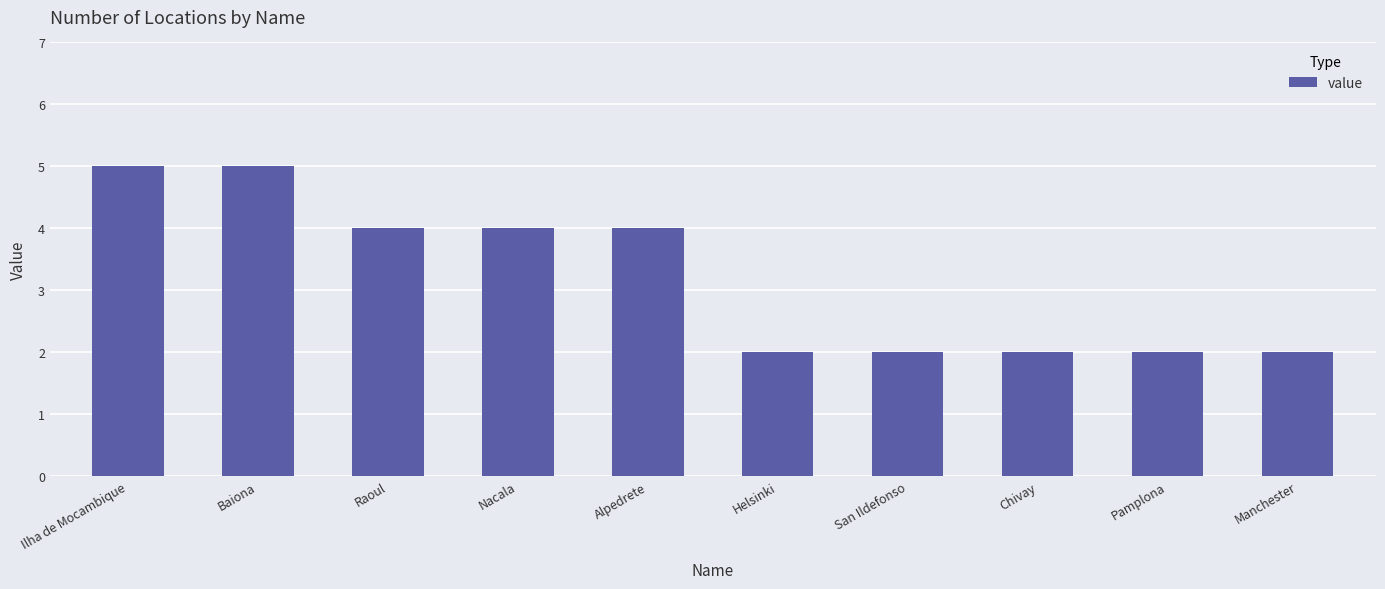

What is the difference between the maximum and second lowest values?

3